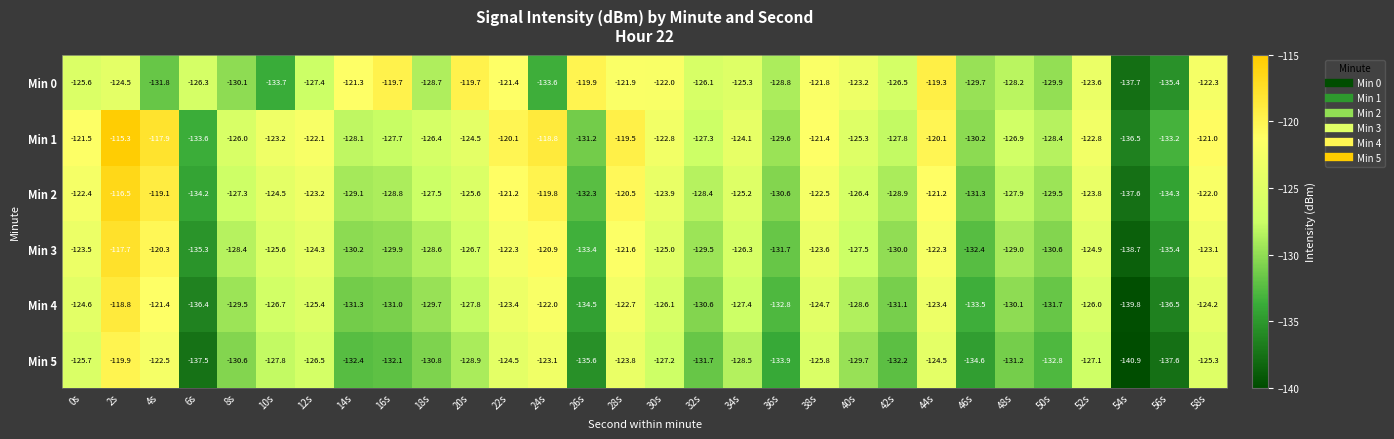

What is the difference between the maximum and second lowest values in the Min 2 series?

17.8